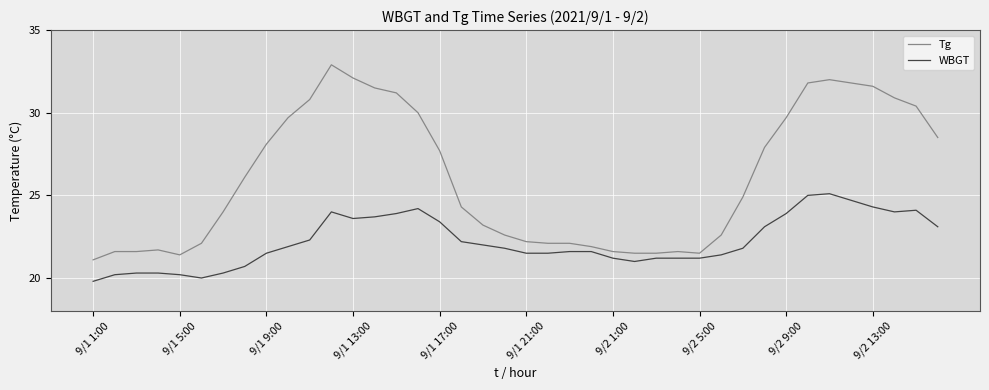

What is the difference between the maximum and minimum values in the Tg series?

11.8